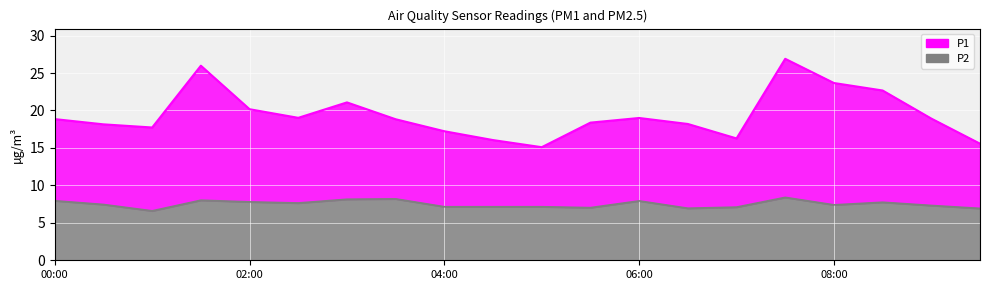

What is the label of the 13th point from the right?

03:30